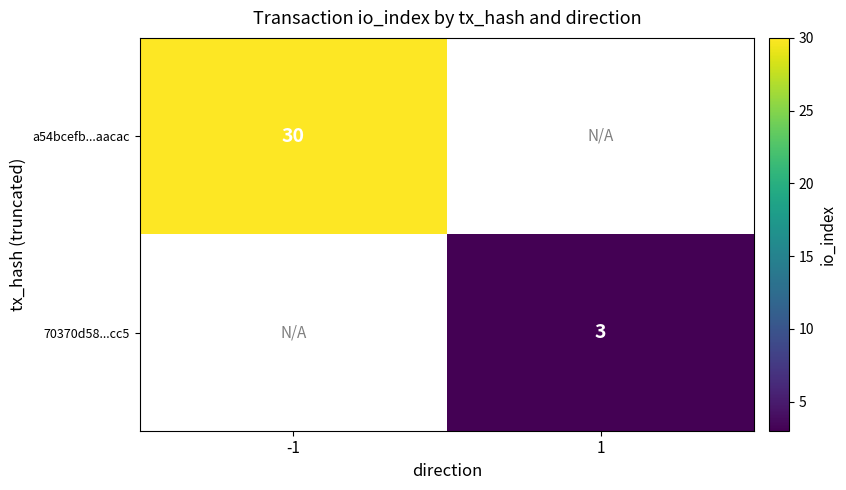

Is it true that a54bcefb...aacac equals 40 at -1?

False